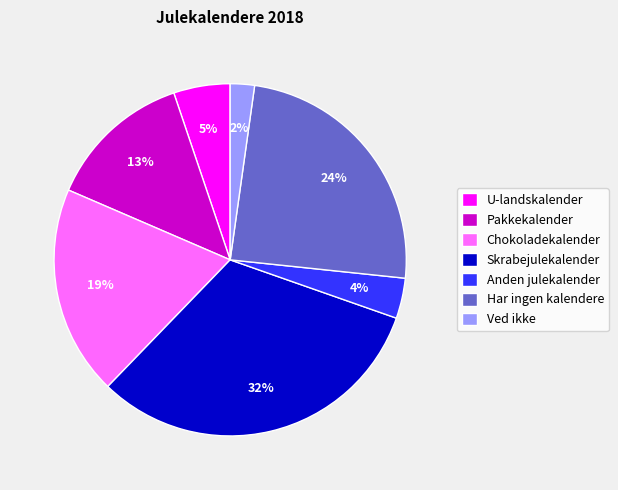

Is Ved ikke the majority of the pie?

No